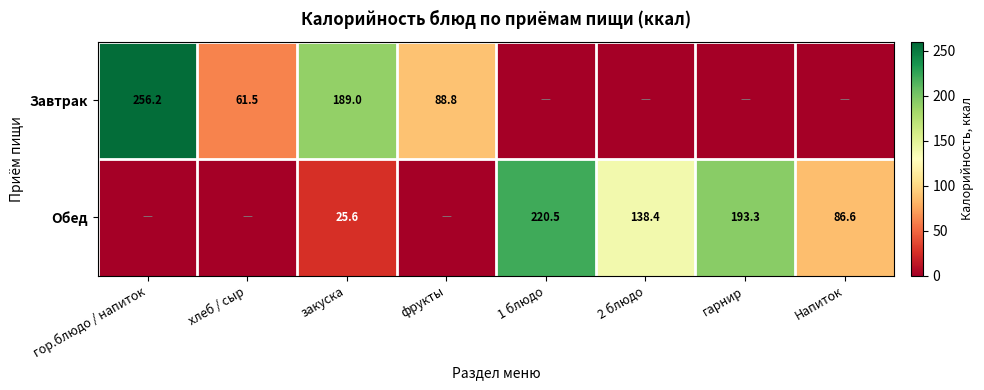

The value of Обед at 2 блюдо is 229.9. True or false?

False